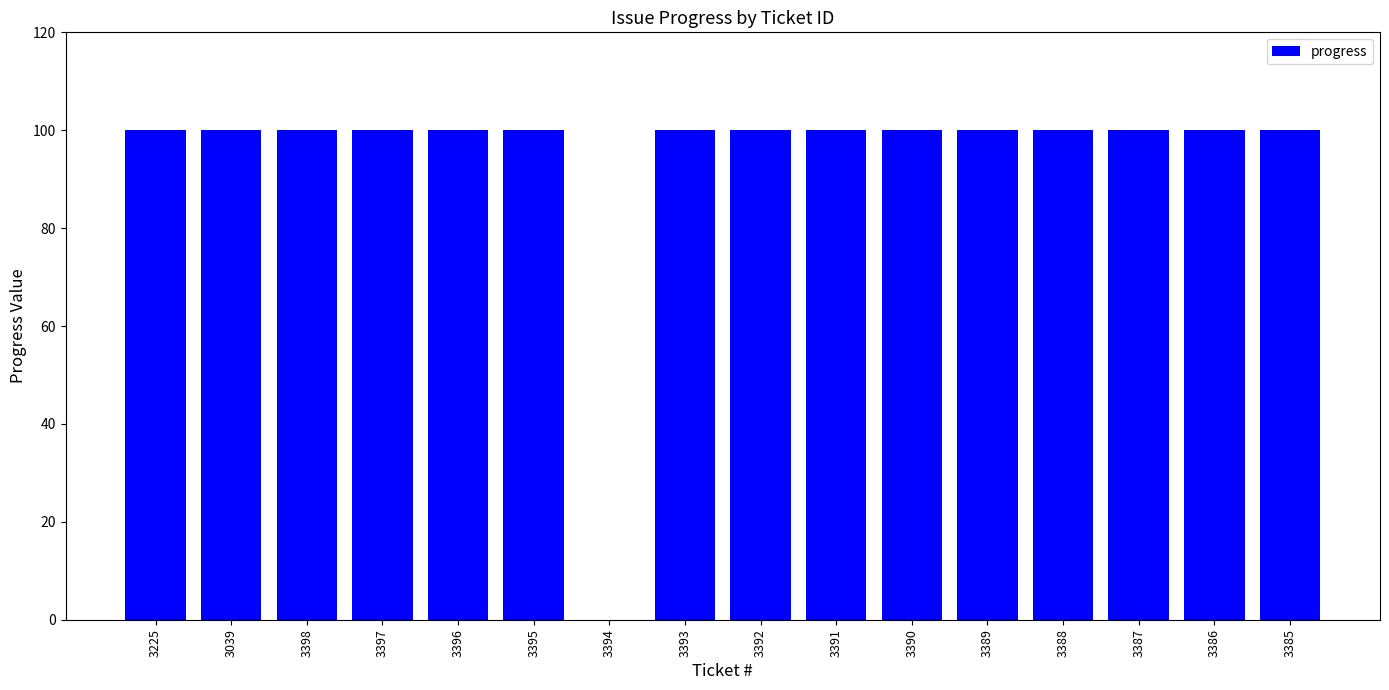

Count the number of categories in the chart.

16